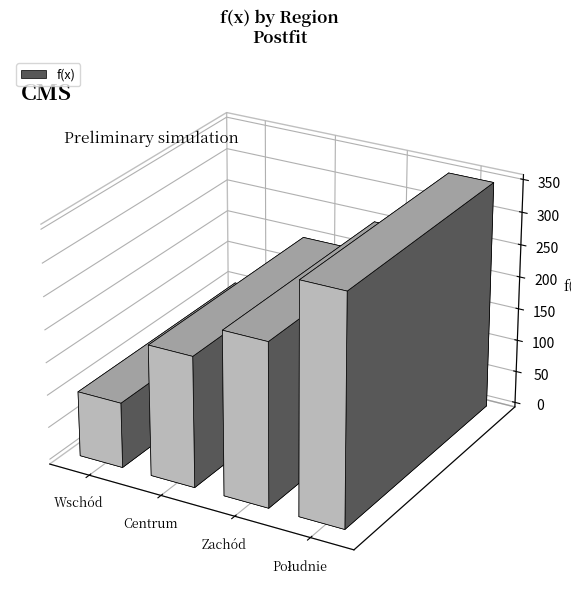

Does the chart contain stacked bars?

No